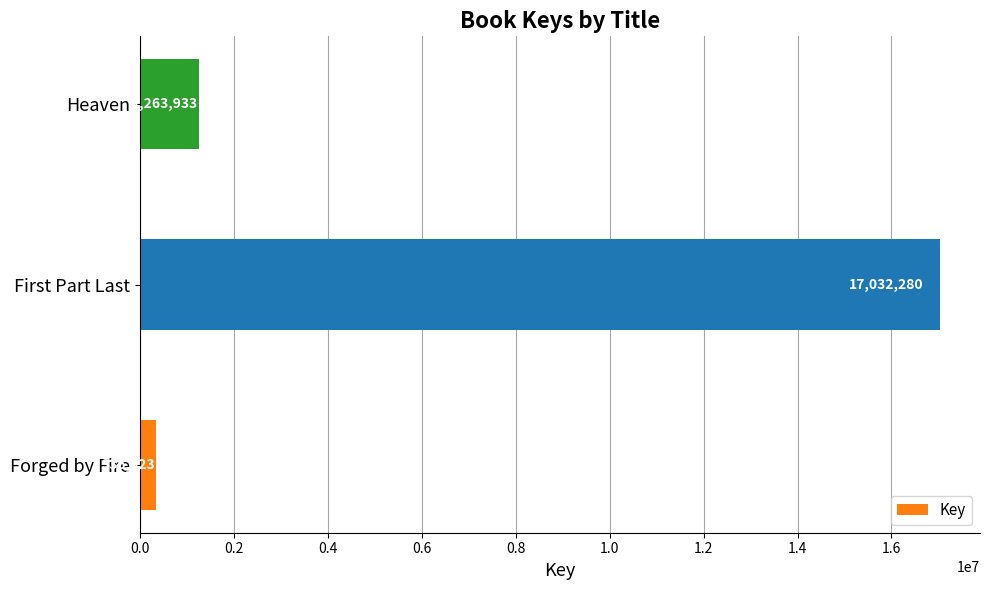

How many data points are less than 1263933?

1